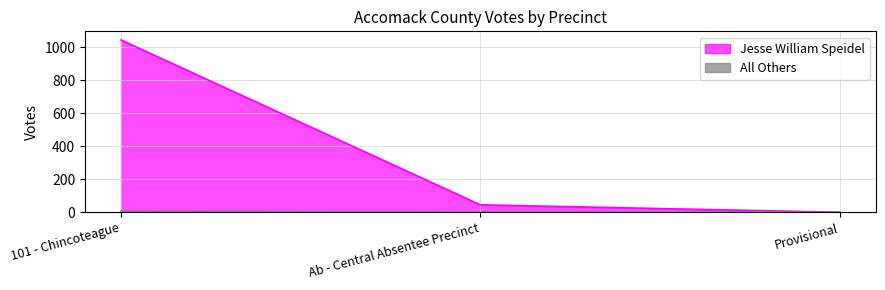

What is the average value of the Jesse William Speidel series?

363